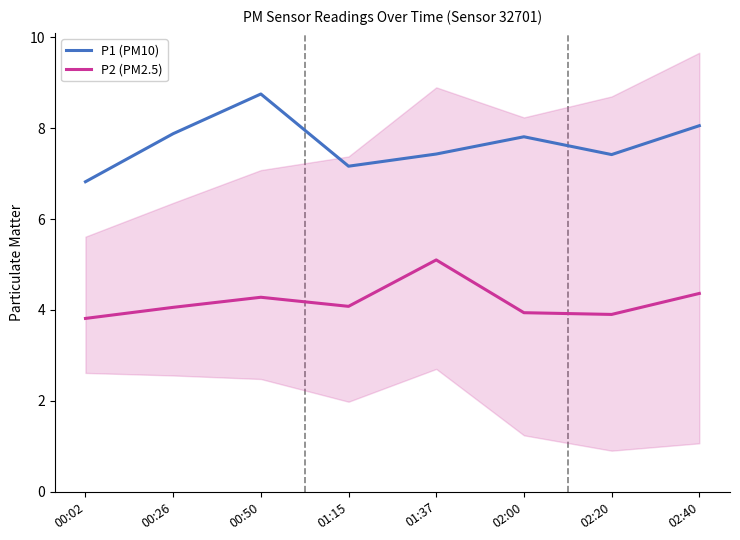

Which label corresponds to the smallest value in the chart?

00:02